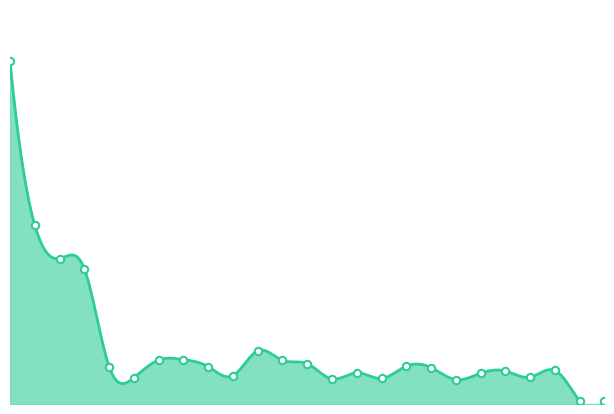

What is the ratio of the value at 7782 to the value at 7775?

1.3